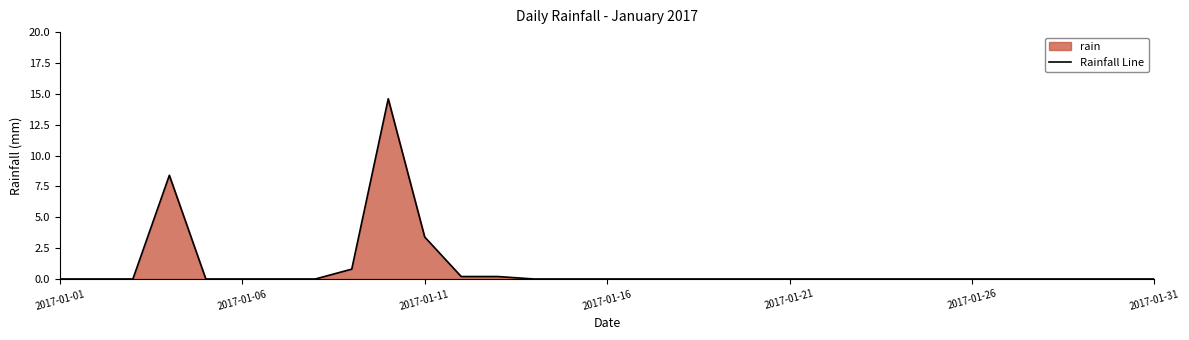

What is the greatest value displayed?

14.6